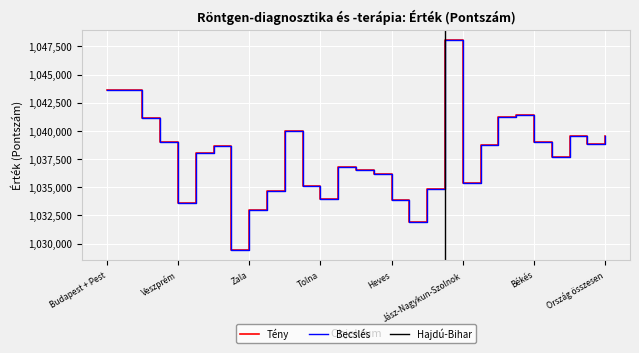

Reading left to right, list all the values displayed in this chart.

Tény: 1043634.0	1043634.0	1041170.0	1038980.0	1033572.0	1038077.0	1038661.0	1029447.0	1032941.0	1034671.0	1039946.0	1035072.0	1033938.0	1036780.0	1036544.0	1036156.0	1033884.0	1031958.0	1034862.0	1048028.0	1035370.0	1038779.0	1041262.0	1041365.0	1039013.0	1037677.0	1039537.0	1038798.0	1039586.0
Becslés: 1043634.0	1043634.0	1041170.5	1038980.0	1033570.0	1038077.5	1038661.0	1029446.0	1032941.0	1034671.0	1039946.0	1035072.0	1033938.0	1036780.0	1036544.0	1036156.0	1033884.0	1031958.0	1034862.0	1048028.0	1035370.0	1038779.0	1041262.0	1041365.0	1039013.0	1037677.0	1039537.0	1038798.0	1039586.0